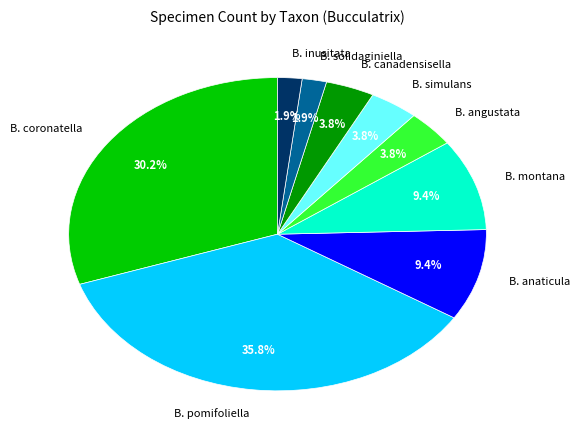

Does any single category account for the majority?

No